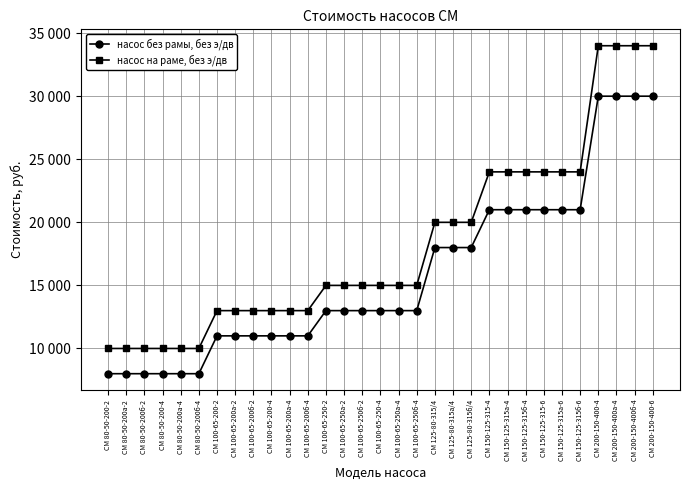

Is this an area chart (filled region under the line)?

No